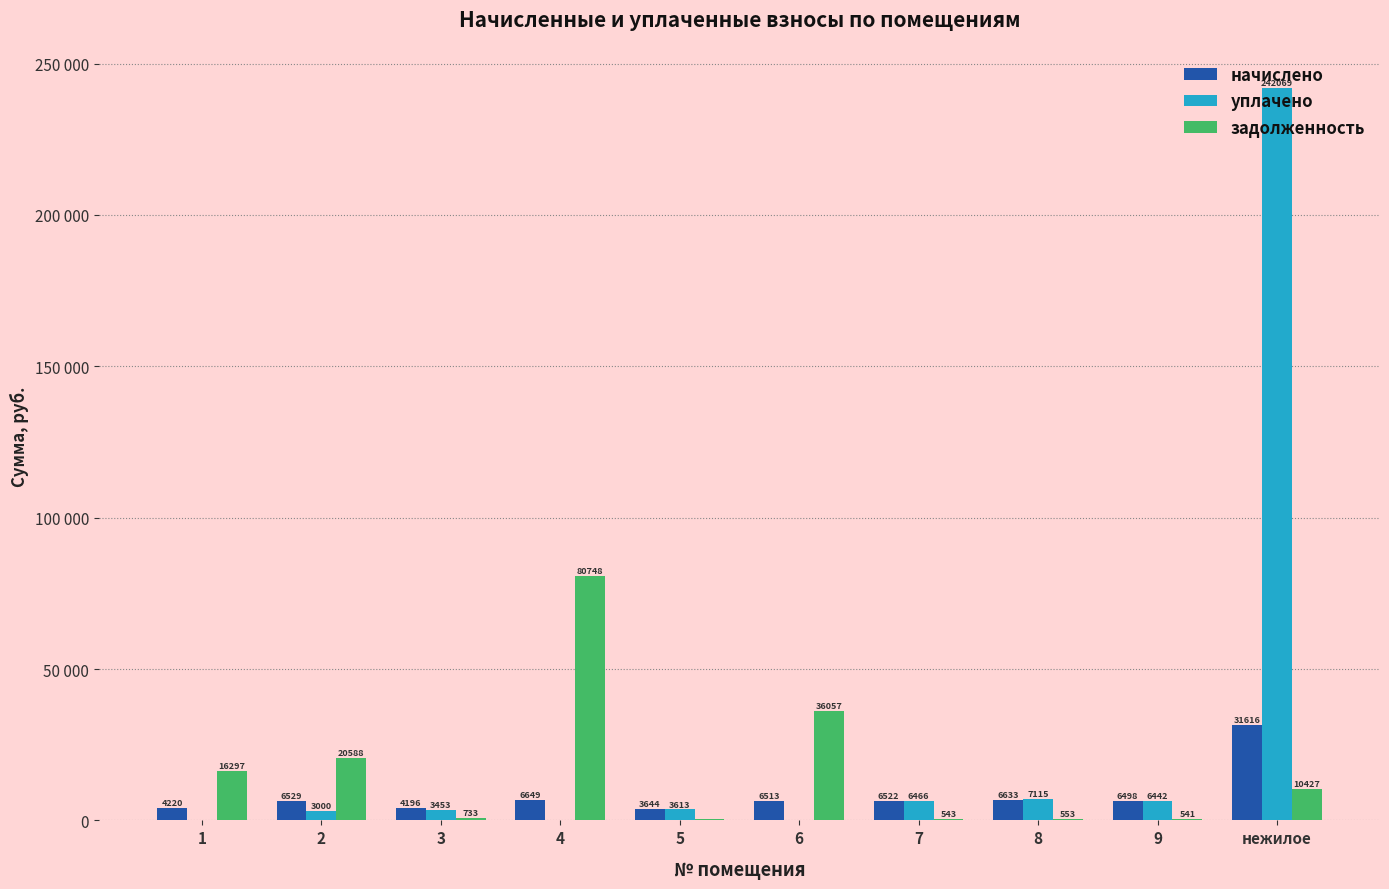

Are the bars horizontal?

No